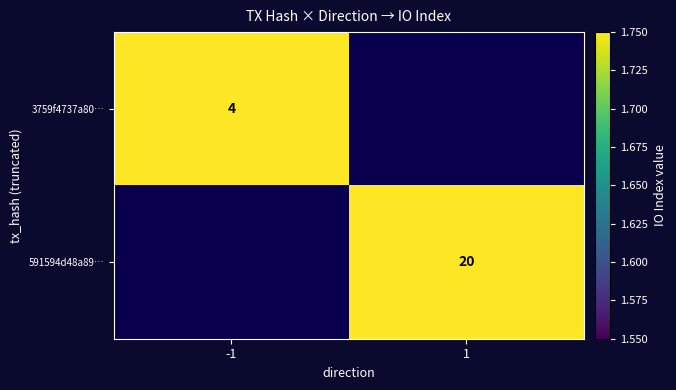

True or false: 3759f4737a80… has a value of 7 at -1.

False